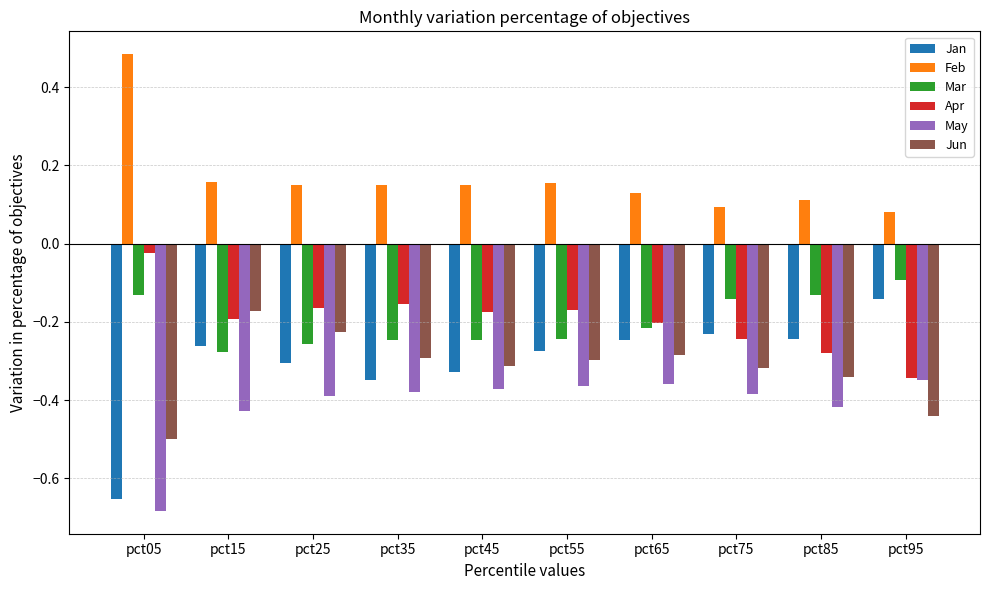

What is the difference between the second highest and minimum values in the Jan series?

0.4